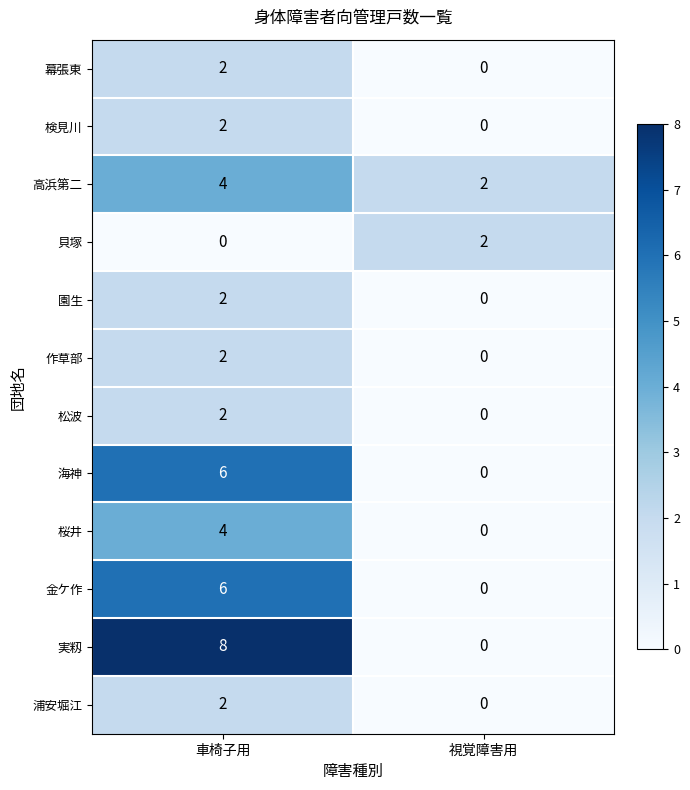

Is the value of 浦安堀江 at 視覚障害用 greater than the value of 海神 at 車椅子用?

No